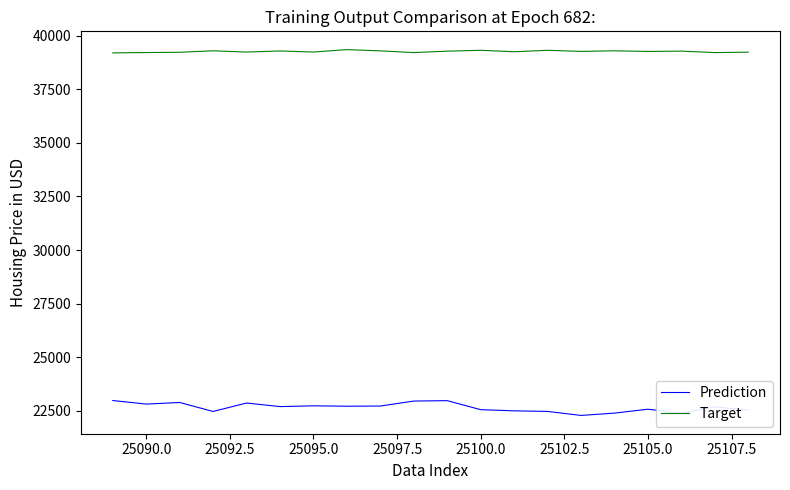

True or false: Target and Prediction intersect in this chart.

False